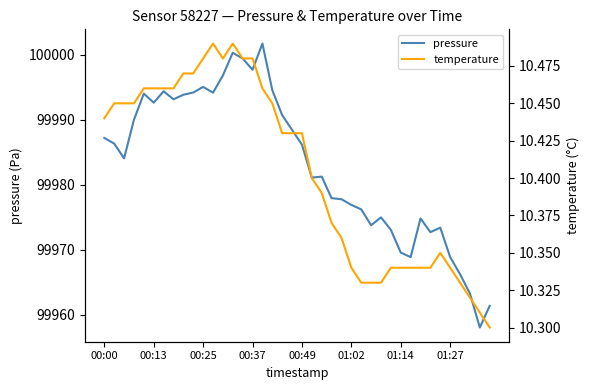

What is the difference between the highest and lowest values at 38?

99947.8